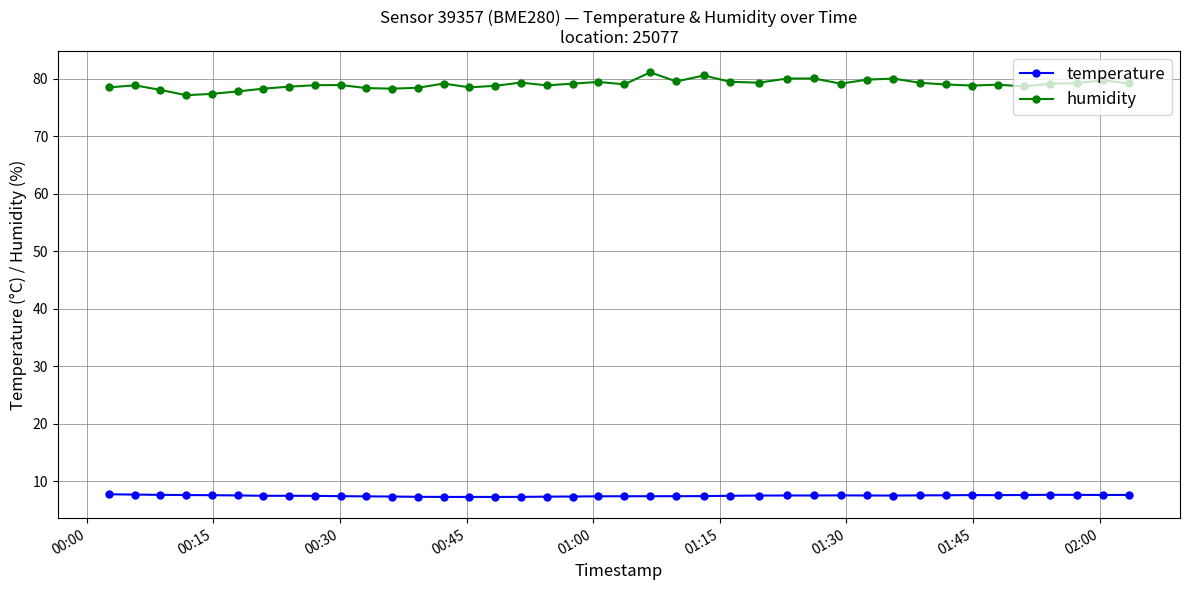

True or false: humidity and temperature intersect in this chart.

False